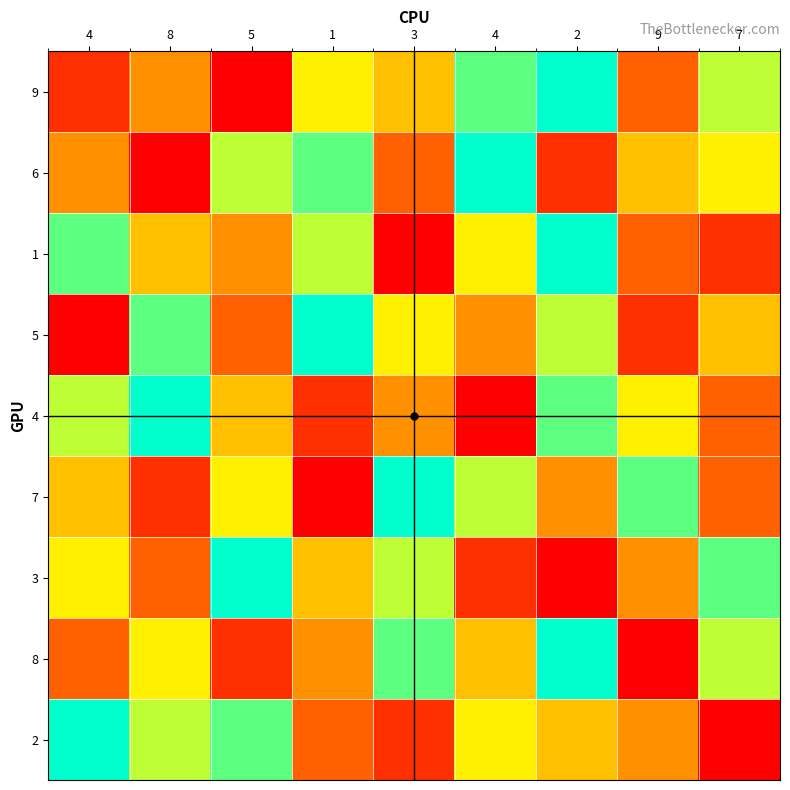

List the series in order of their peak value, lowest first.

9, 6, 1, 5, 4, 7, 3, 8, 2